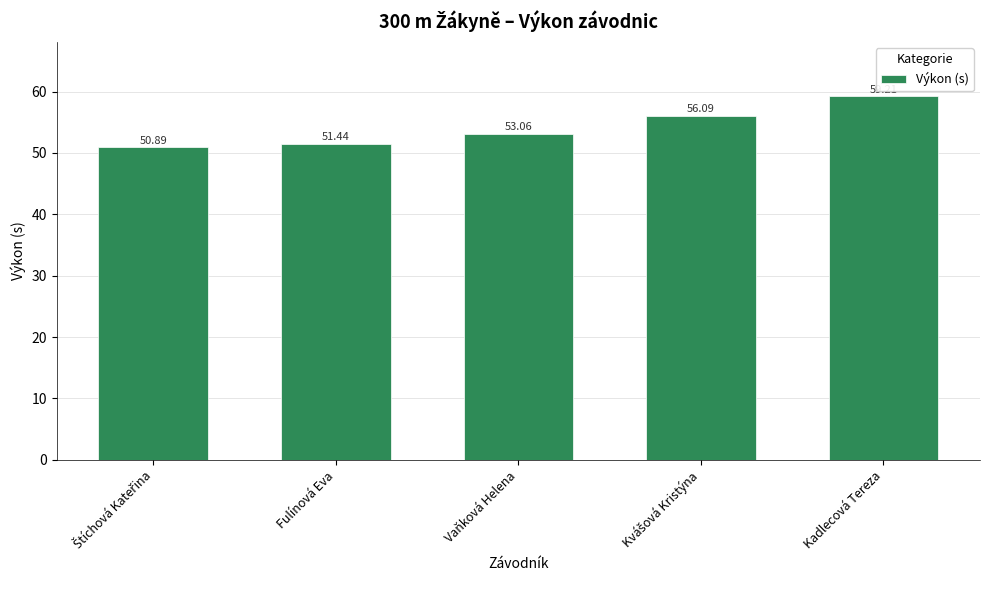

What position from the right is Kadlecová Tereza?

1